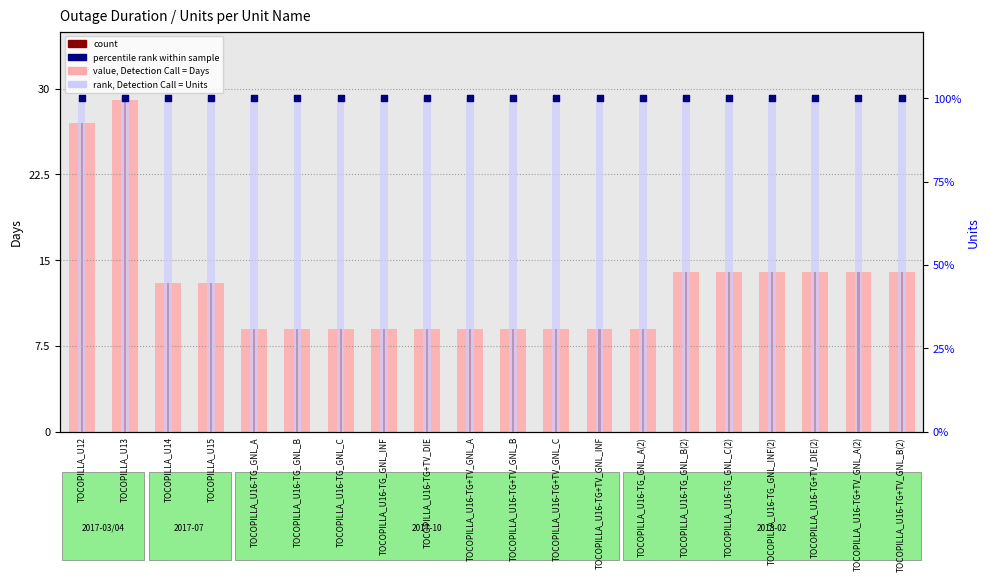

At how many categories does at least one series exceed 25?

2